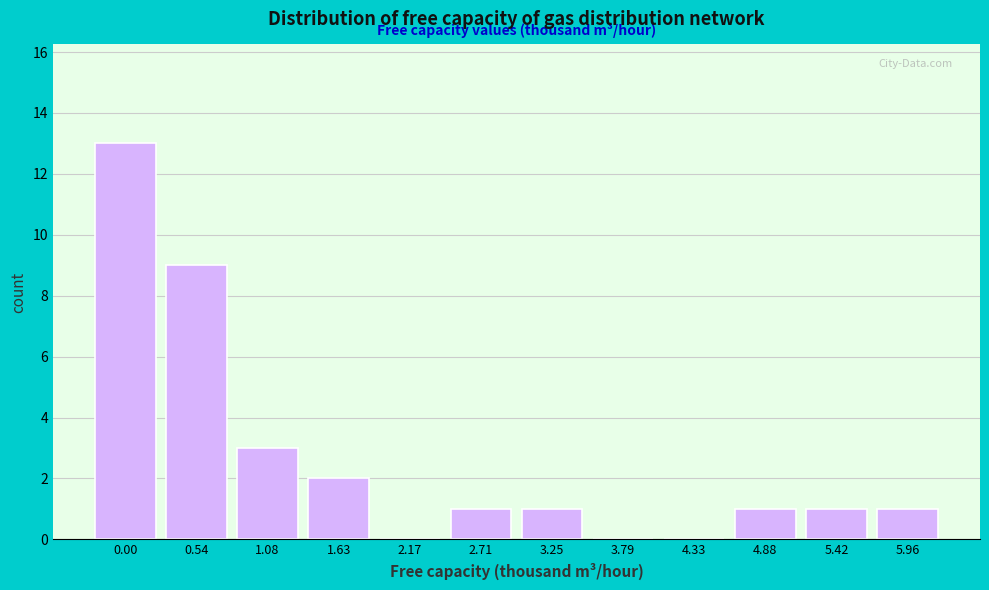

Reading right to left, list all the values displayed in this chart.

5.96=1	5.42=1	4.88=1	4.33=0	3.79=0	3.25=1	2.71=1	2.17=0	1.63=2	1.08=3	0.54=9	0.00=13